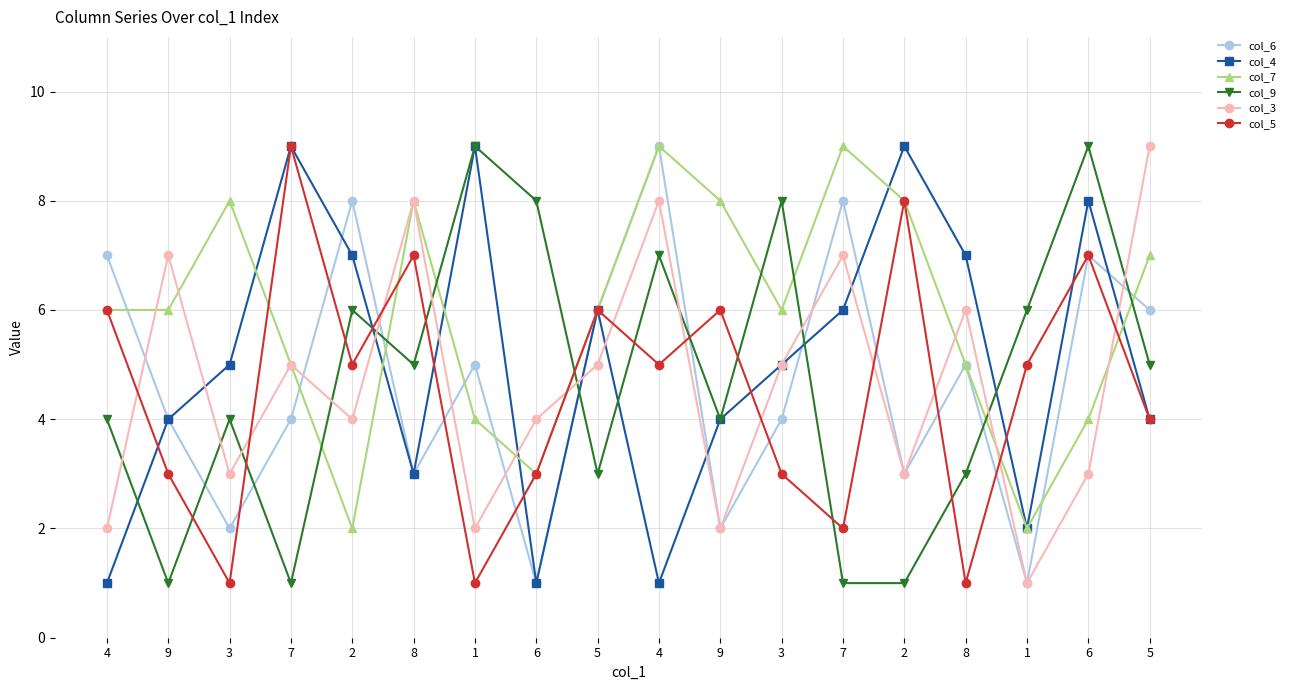

What are all the series names shown in the legend?

col_6, col_4, col_7, col_9, col_3, col_5